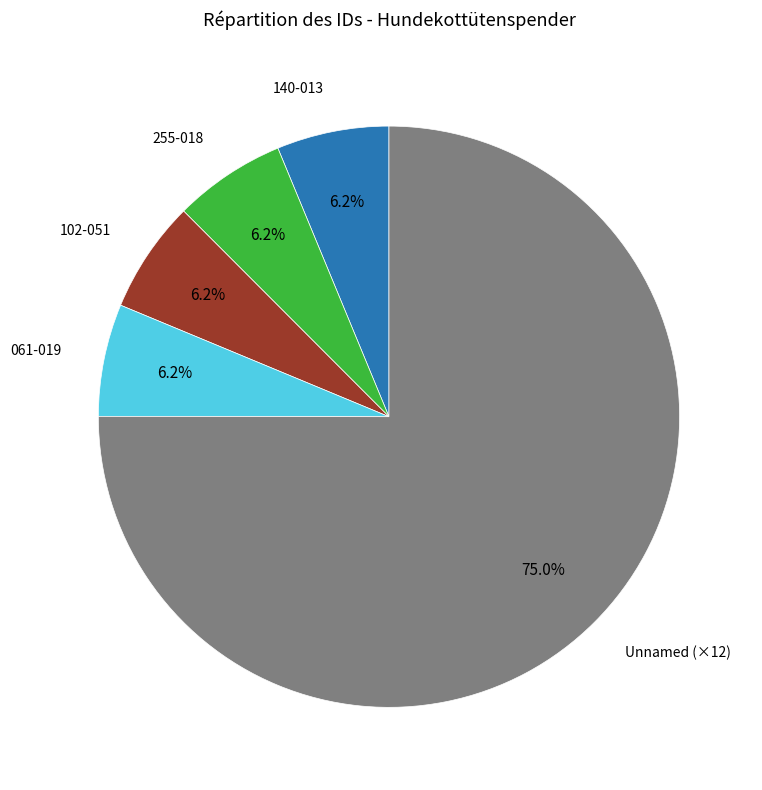

Approximately how many times larger is the value at 102-051 compared to 255-018?

1.0